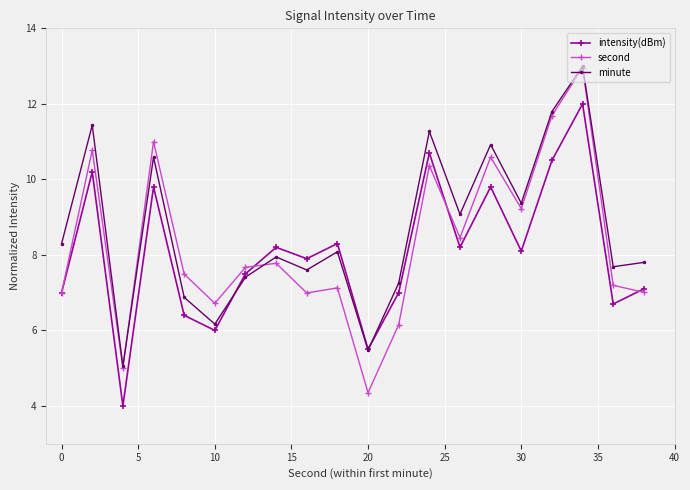

In intensity(dBm), how many points are lower than both neighbors (excluding endpoints)?

7